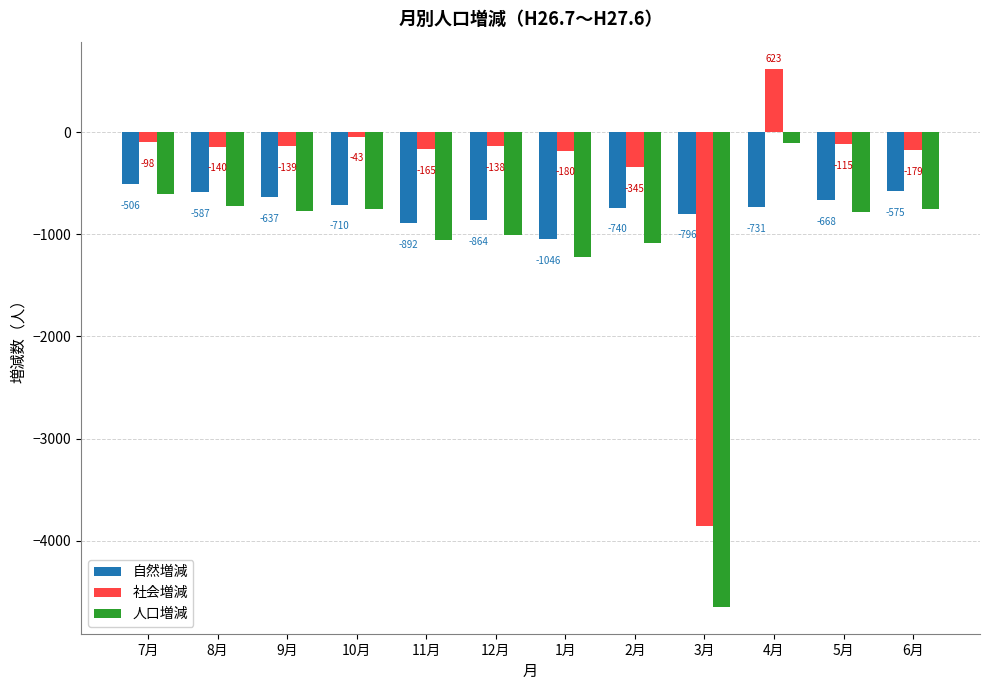

What is the difference between the second highest and minimum values in the 自然増減 series?

471